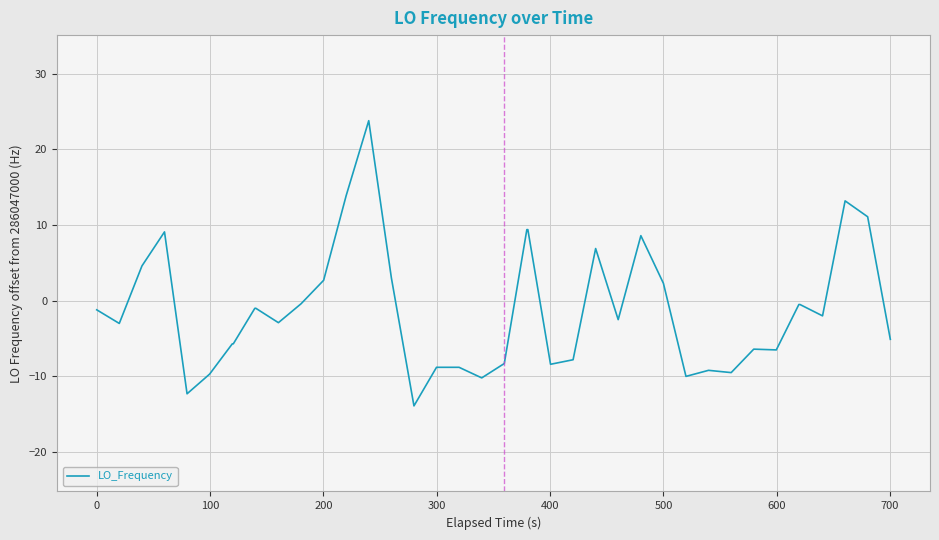

What is the smallest value displayed?

-13.9